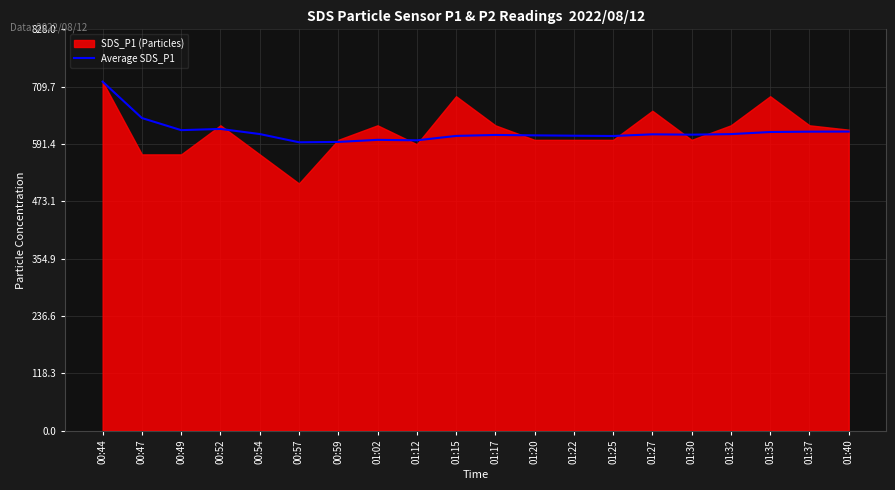

The Average SDS_P1 series shows 720.0 at 00:44. True or false?

True